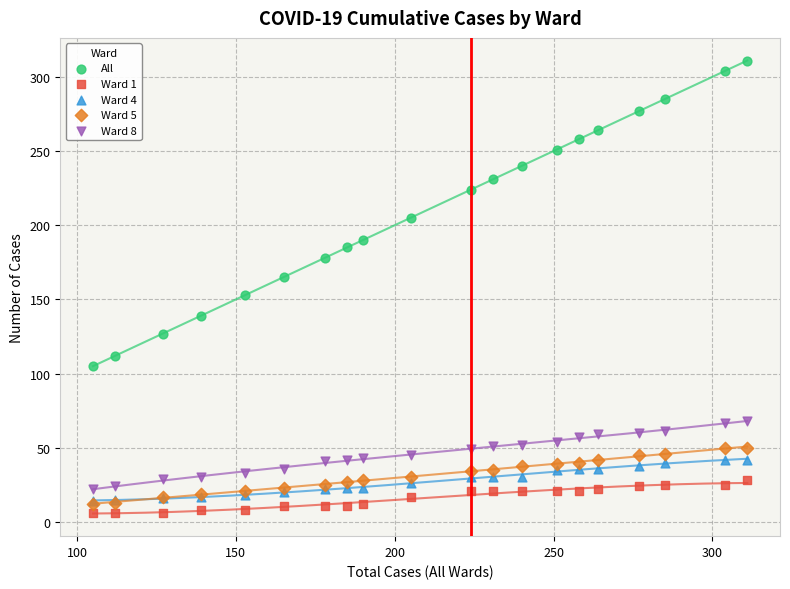

What are all the series names shown in the legend?

All, Ward 1, Ward 4, Ward 5, Ward 8